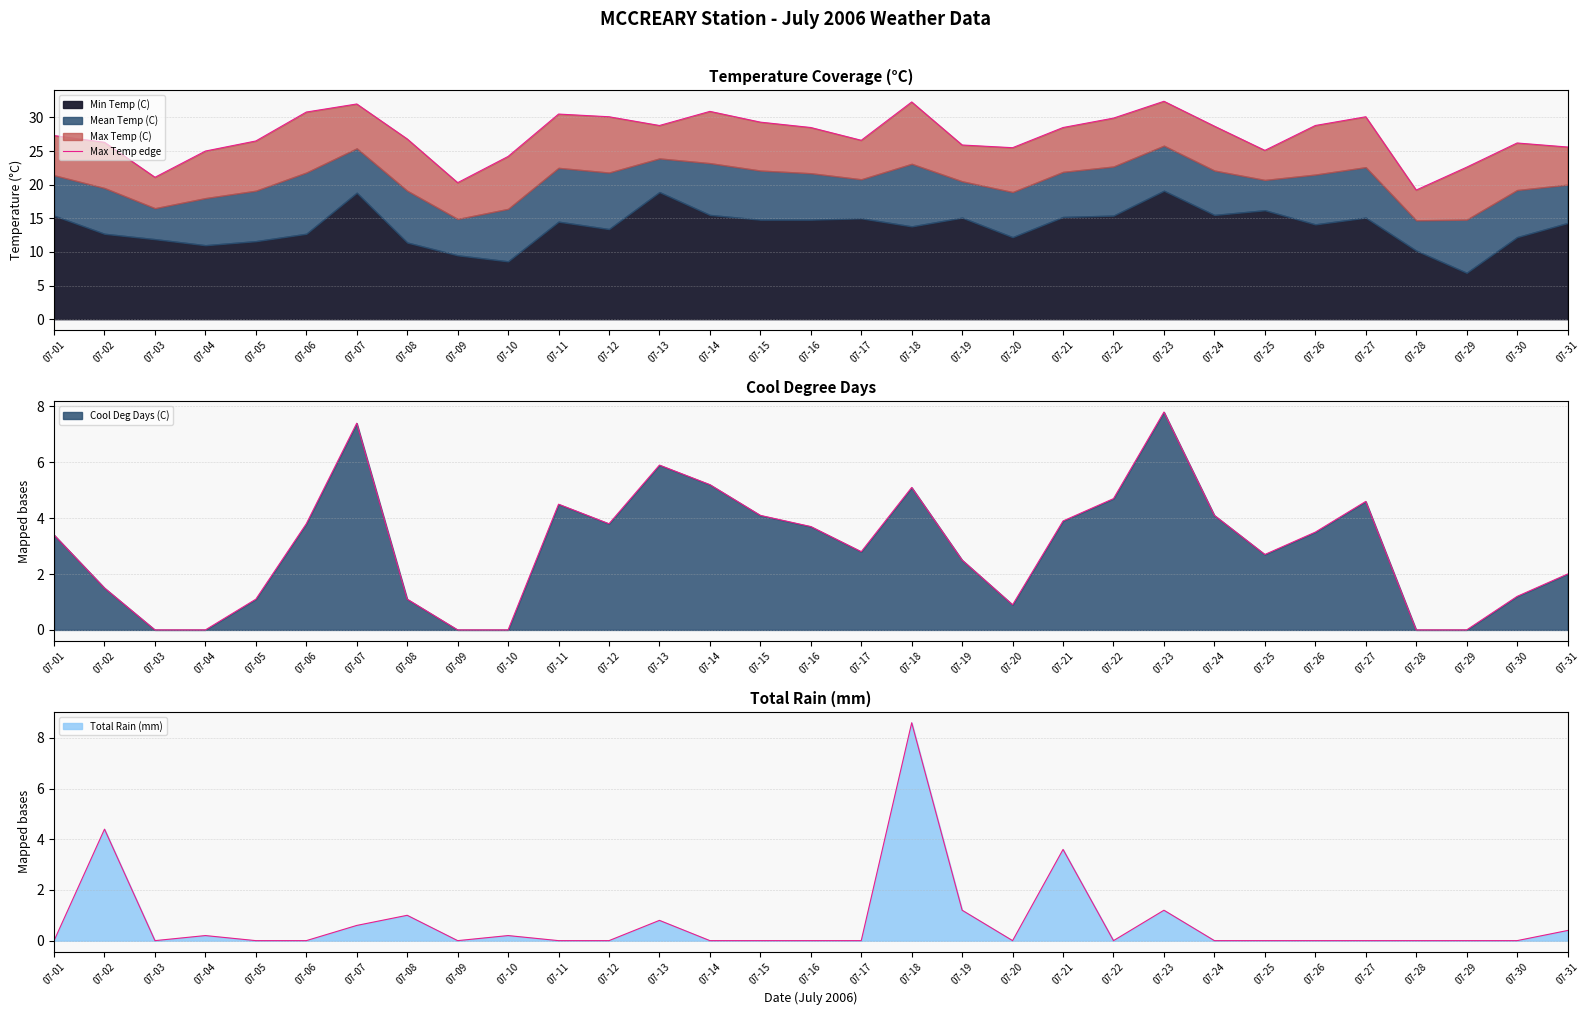

True or false: the data shows 36.4 at 07-02.

False